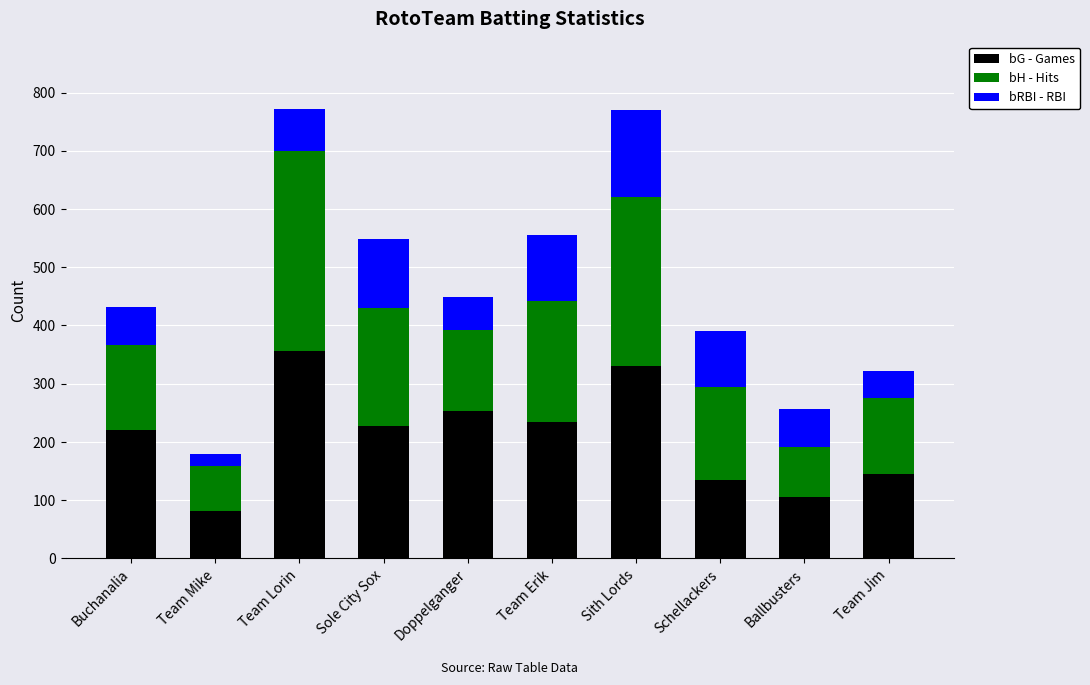

Reading left to right, transcribe the values for bG - Games.

220	82	357	227	253	235	330	134	105	144